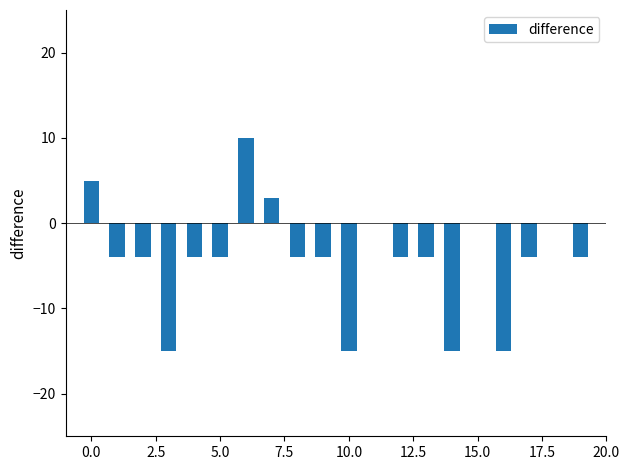

Count the number of data series in this chart.

1